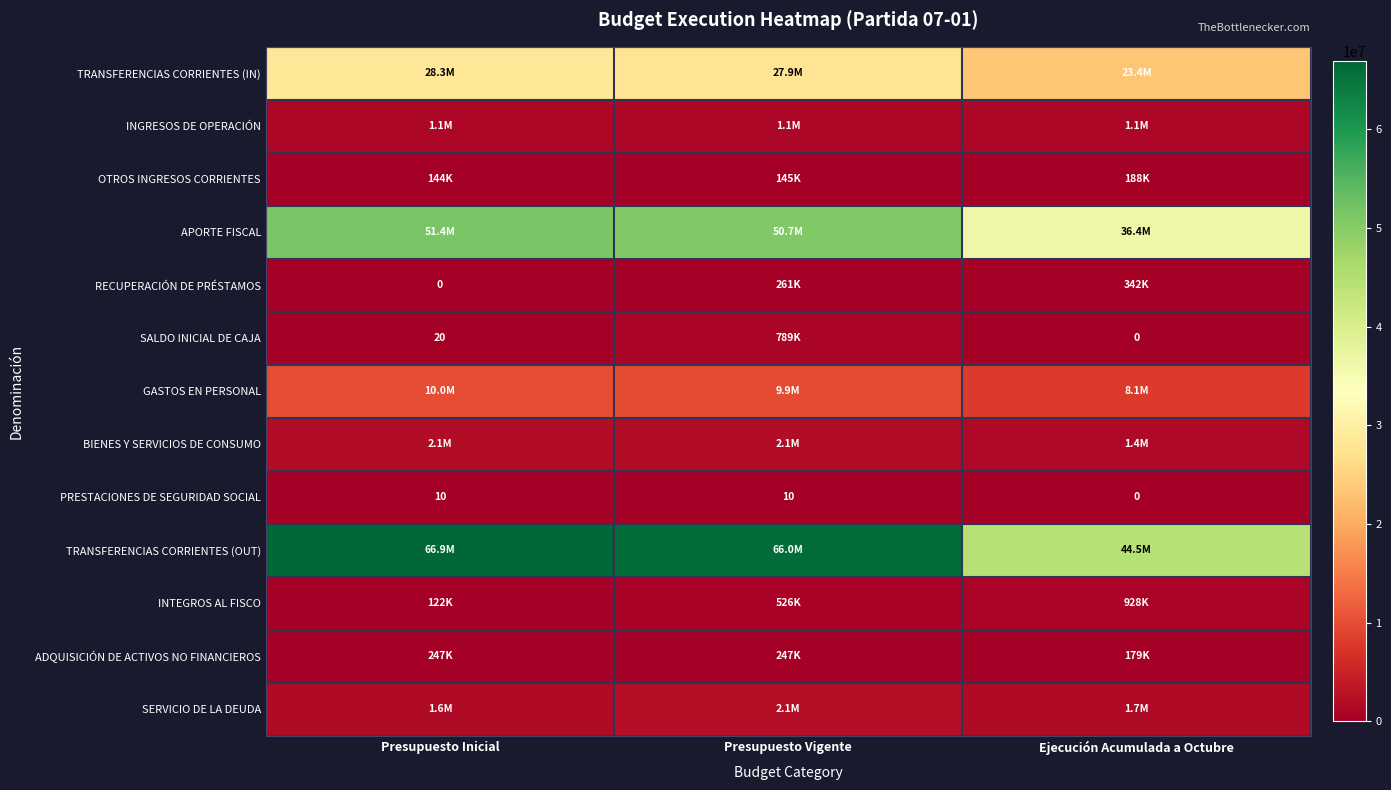

The PRESTACIONES DE SEGURIDAD SOCIAL series shows 6 at Ejecución Acumulada a Octubre. True or false?

False